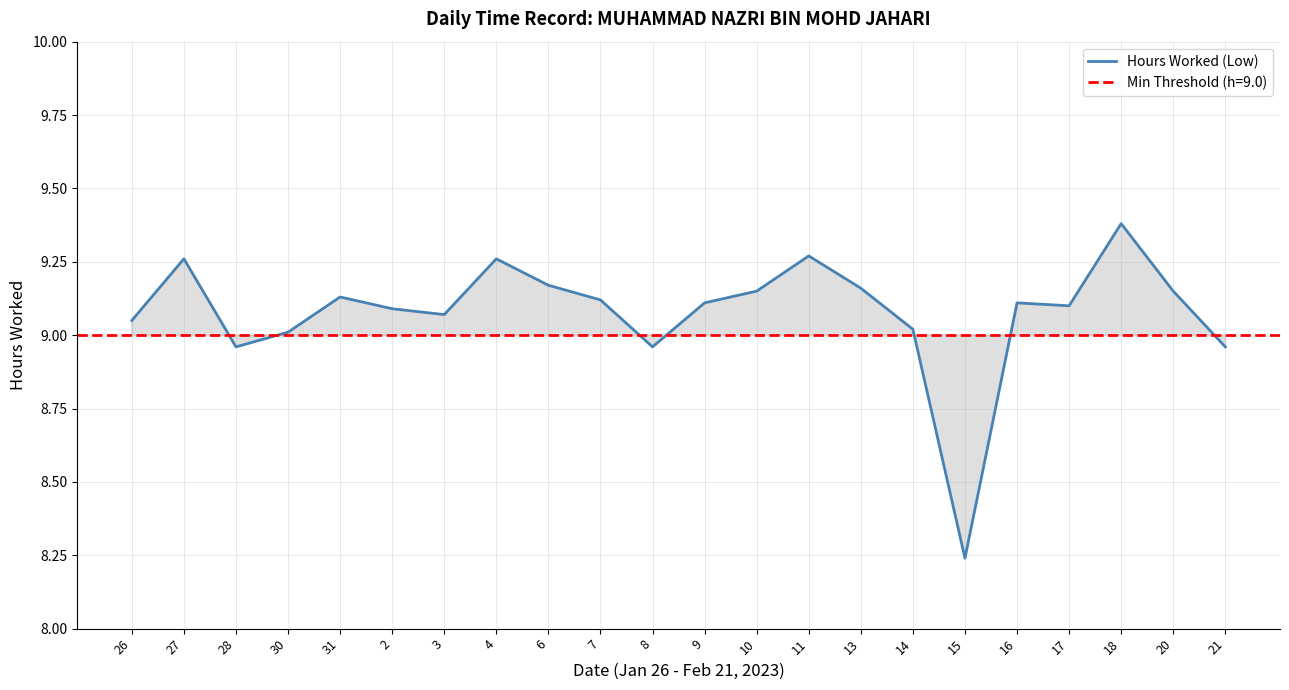

What is the label of the 7th point from the right?

14